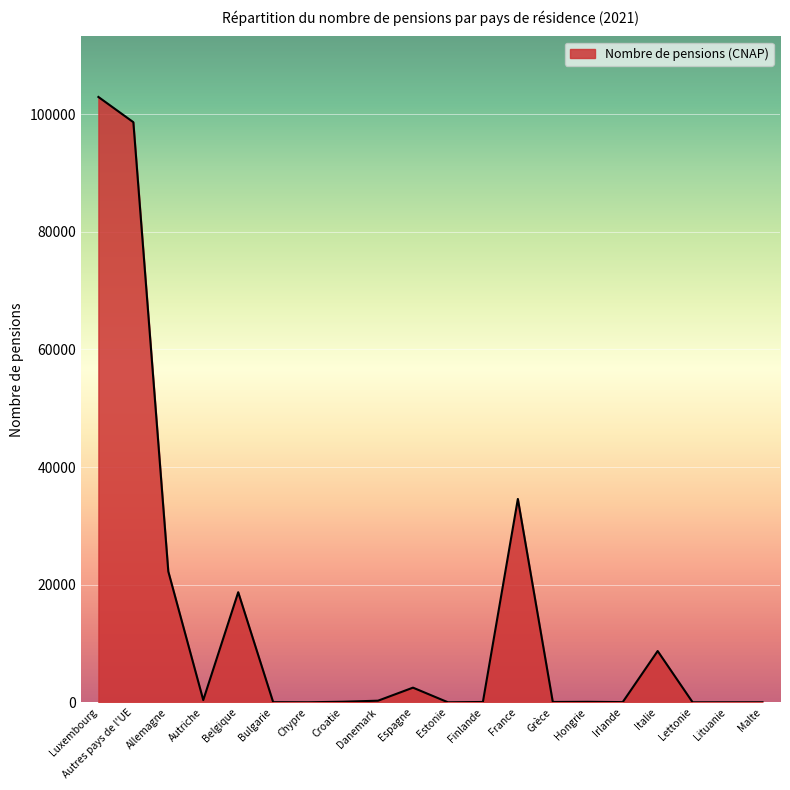

What is the greatest value displayed?

102931